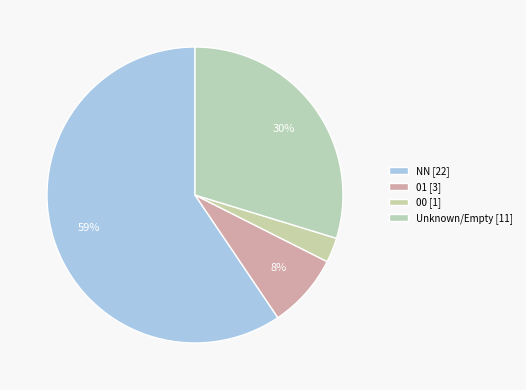

How many segments does this pie chart have?

4